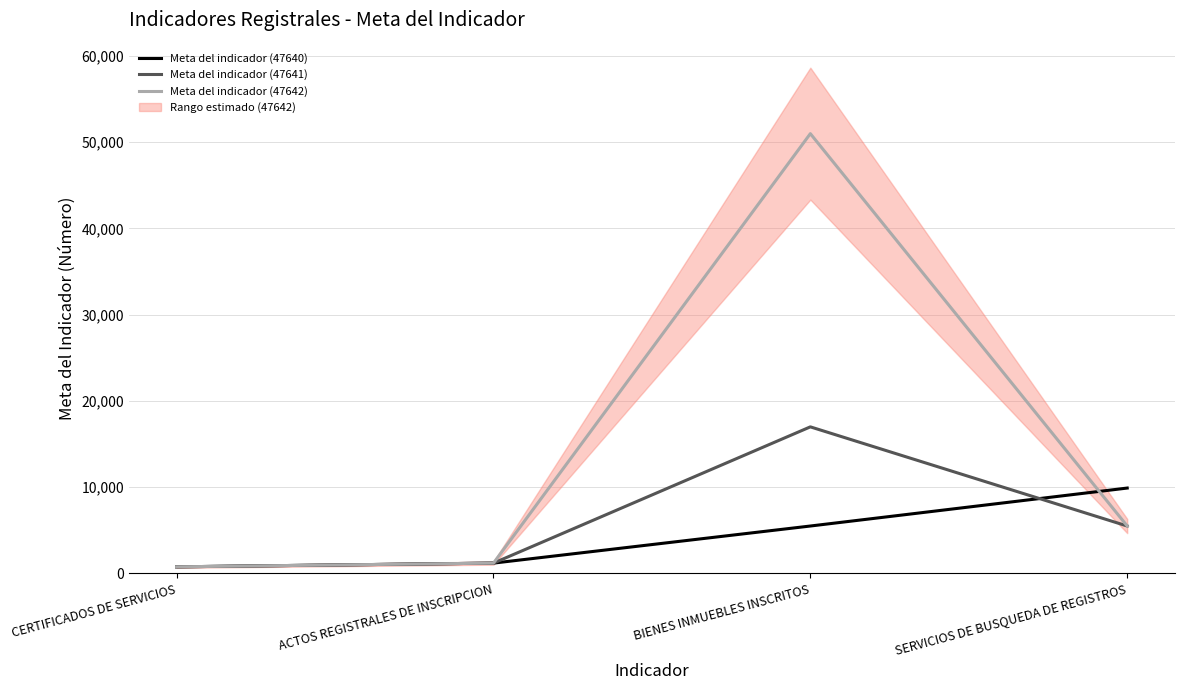

At how many categories does at least one series exceed 33620?

1